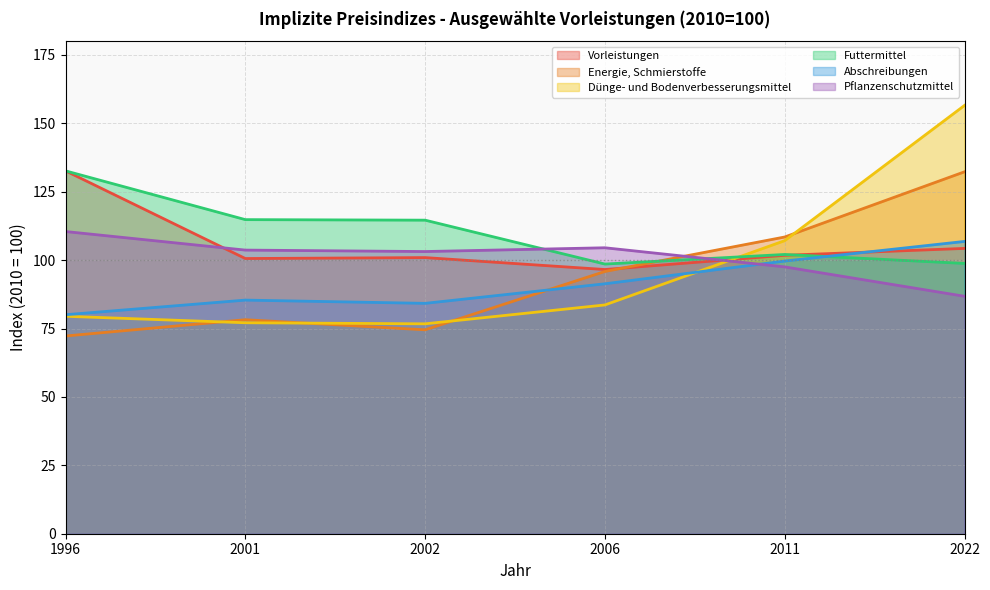

What is the sum of the Futtermittel values at 2001 and 2002?

229.4